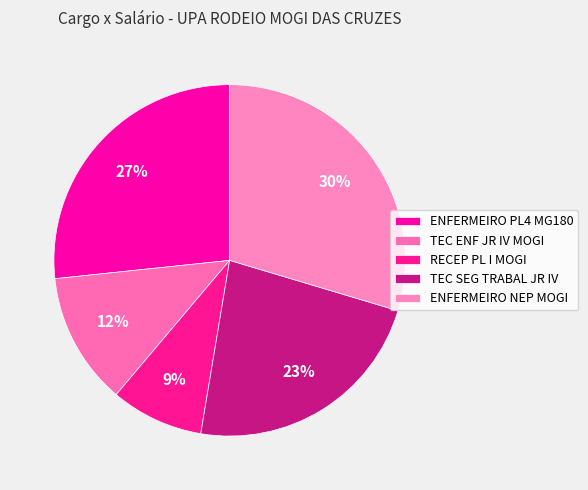

How much of the chart is everything except ENFERMEIRO PL4 MG180?

73.3%